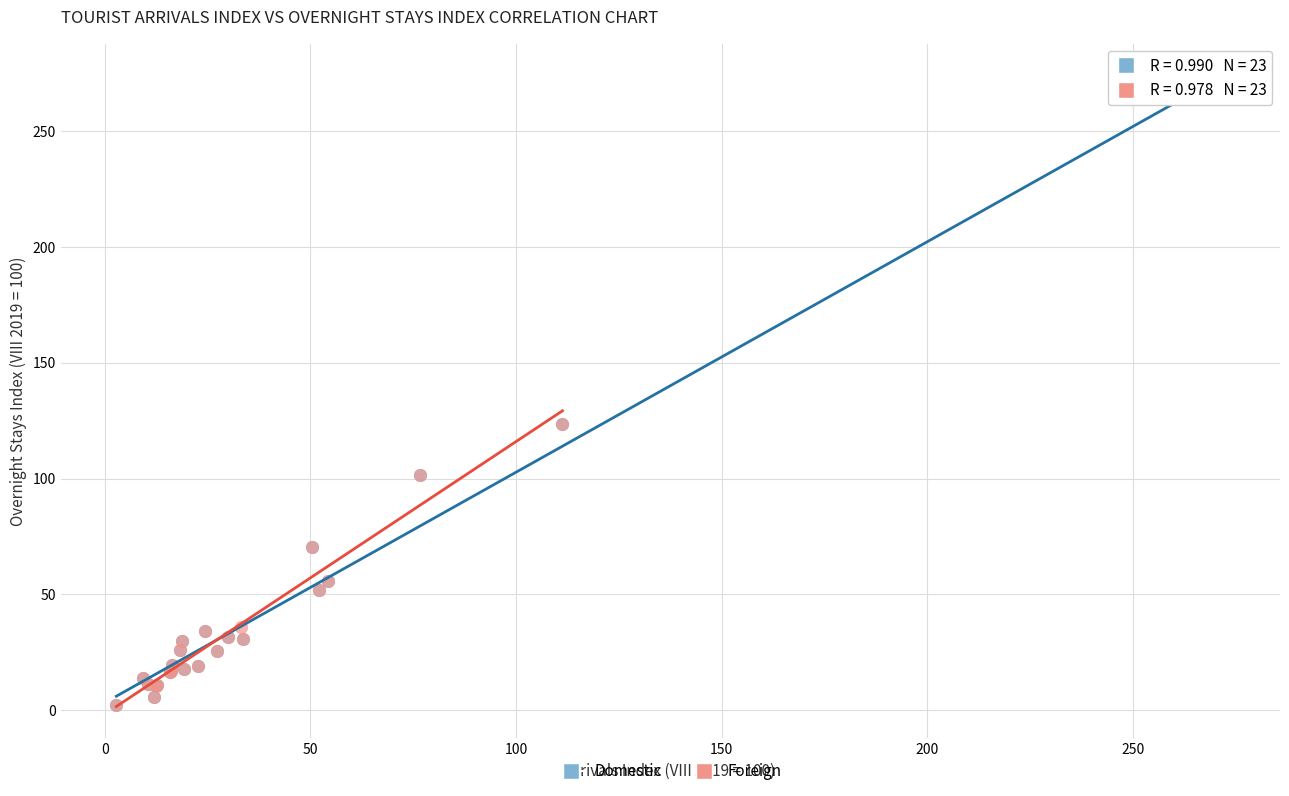

Which series has the largest Y range (max minus min)?

Domestic